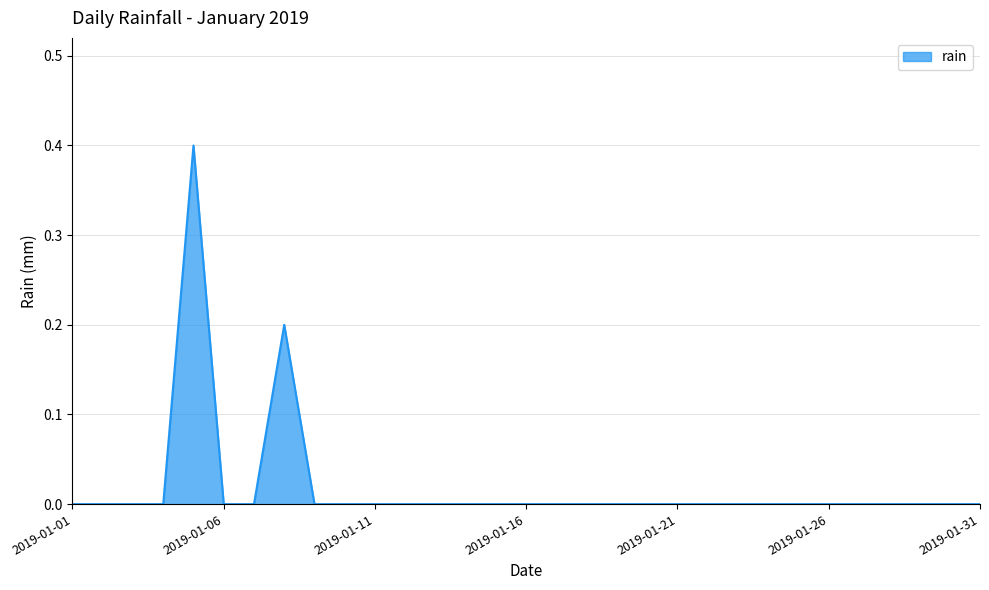

What is the difference between the maximum and minimum values?

0.4